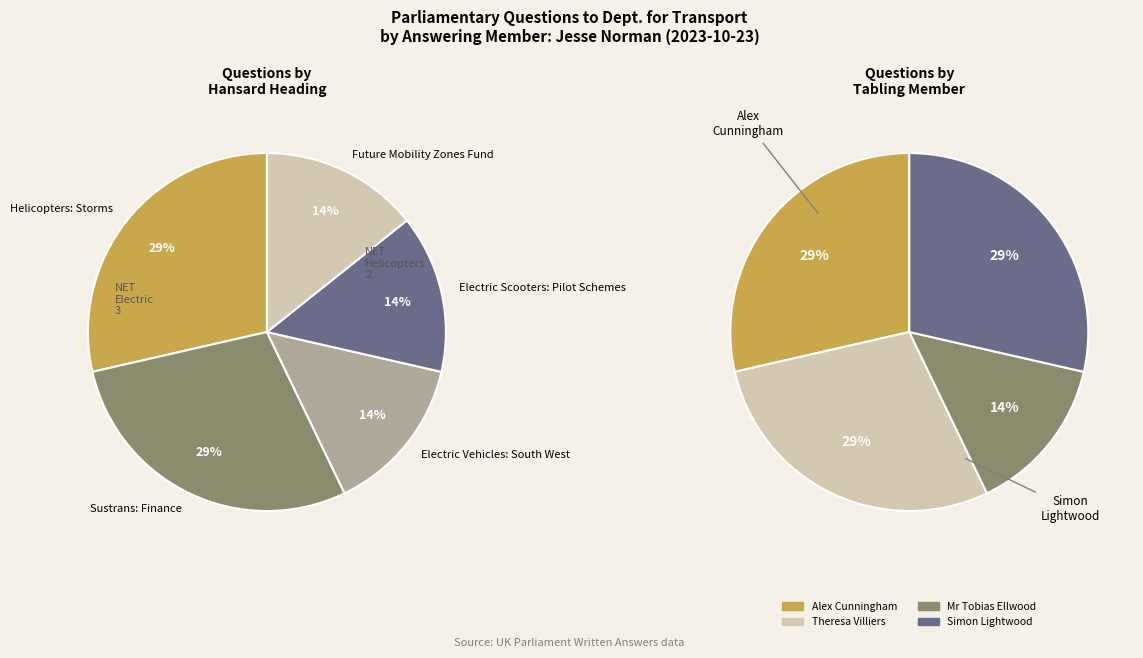

What portion of the pie excludes Electric Vehicles: South West?

85.7%